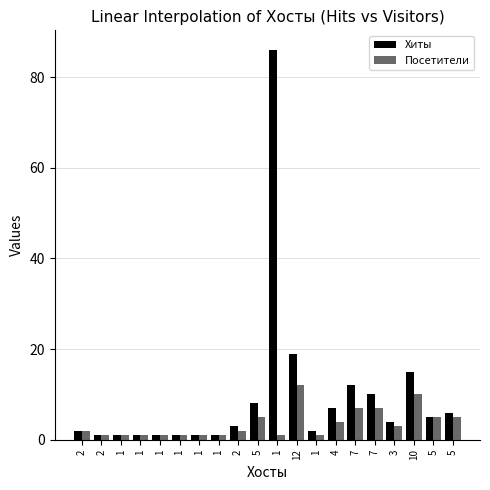

Count the number of data series in this chart.

2